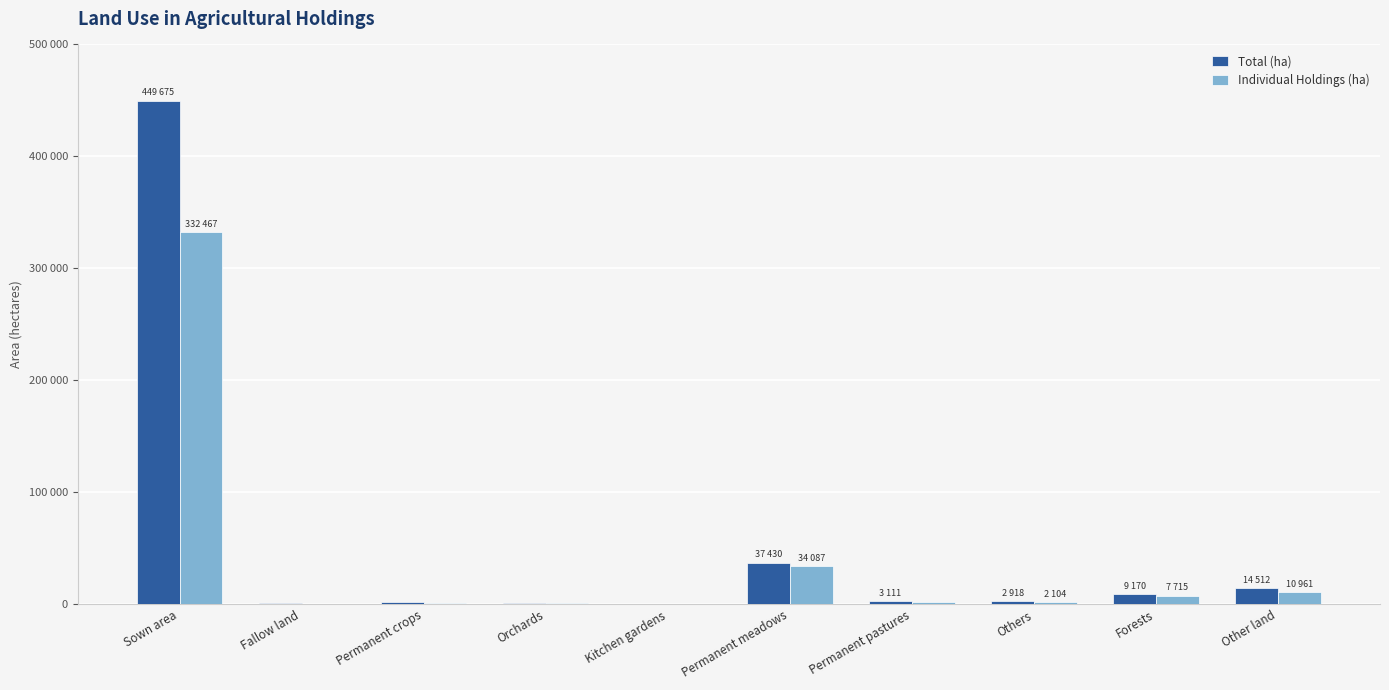

Reading right to left, what are all the values shown in this chart?

Total (ha): 14512	9170	2918	3111	37430	352	1086	1840	1294	449675
Individual Holdings (ha): 10961	7715	2104	1905	34087	328	1079	1688	751	332467